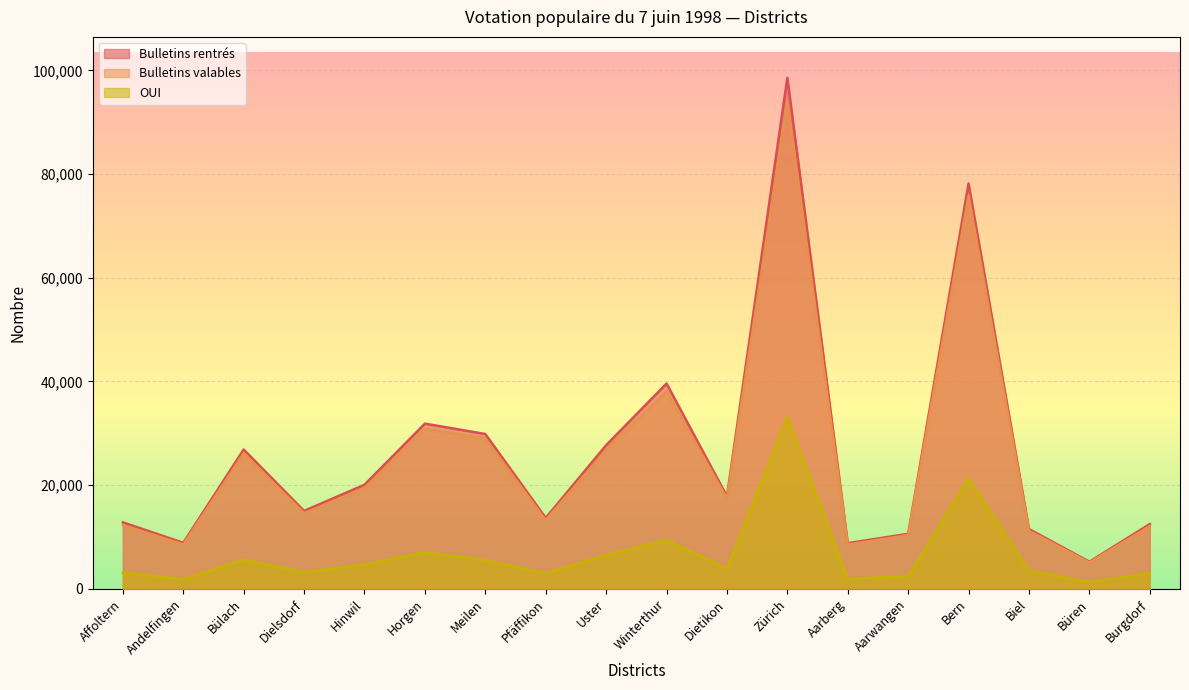

True or false: Bulletins valables has a value of 29014 at Meilen.

True